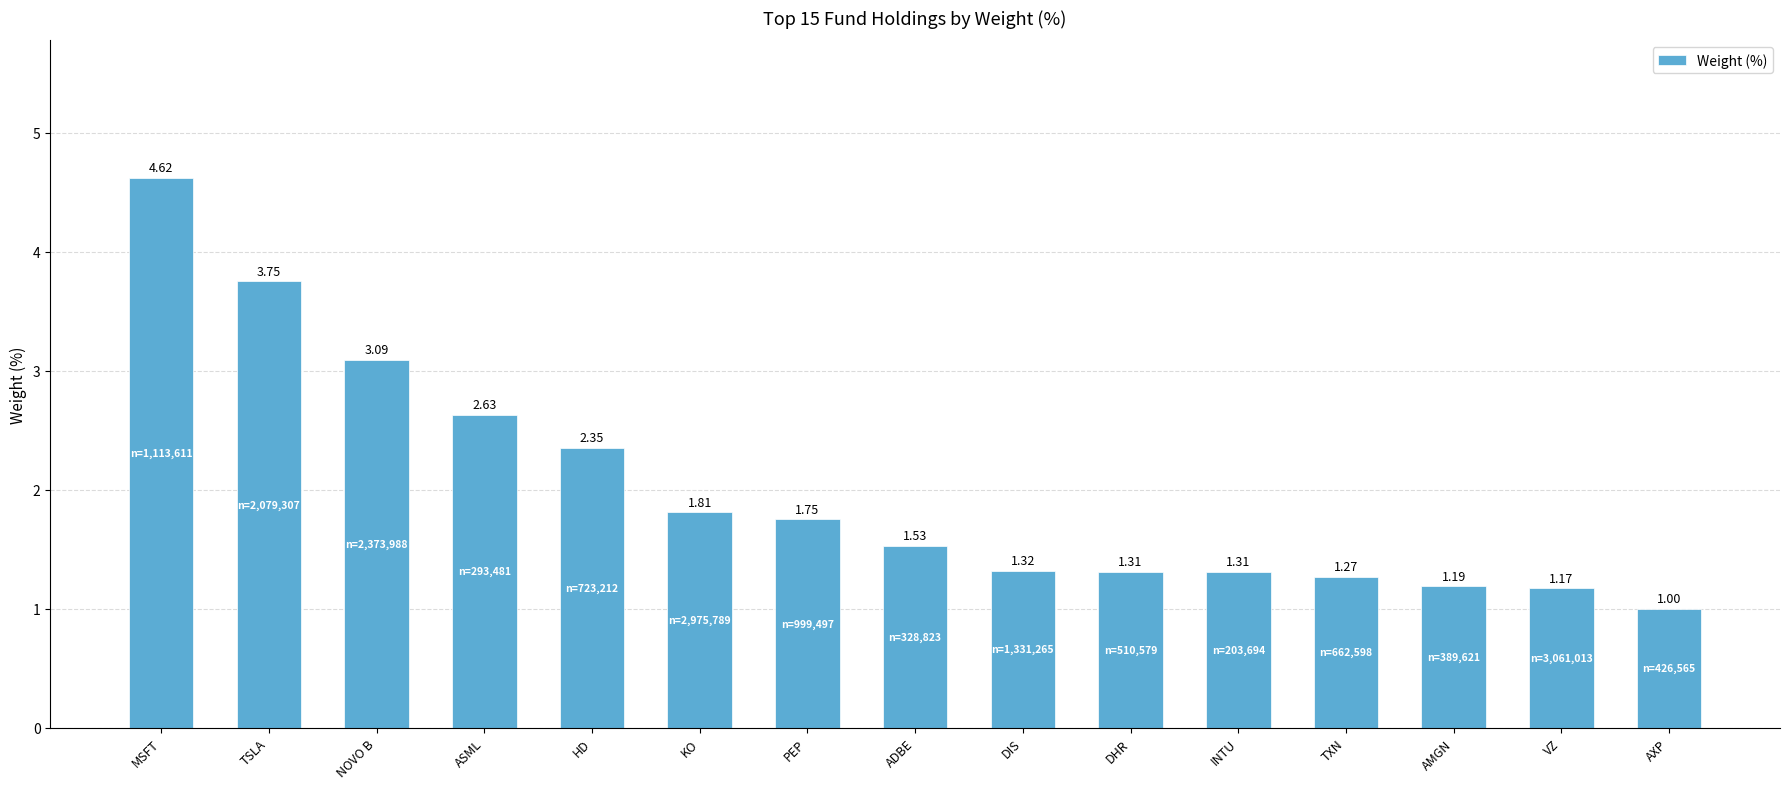

What is the label of the 1st bar from the right?

AXP